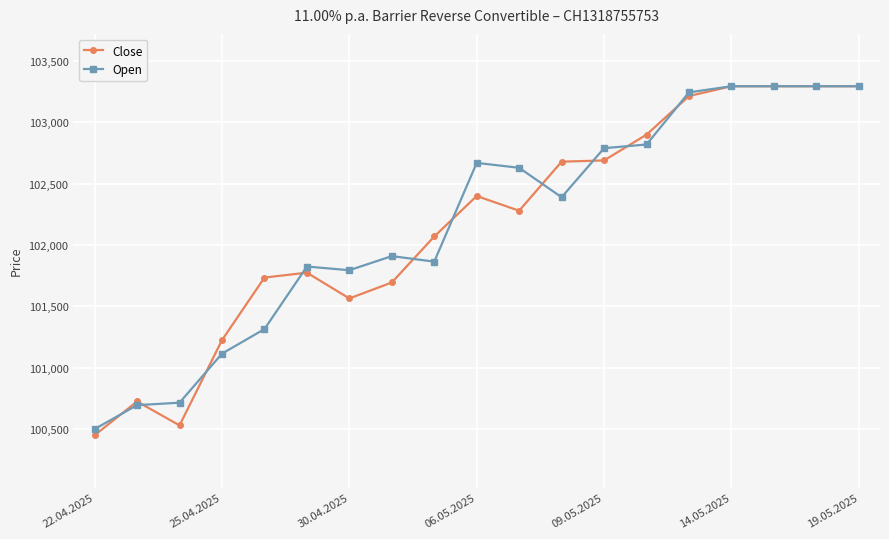

What are all the series names shown in the legend?

Close, Open